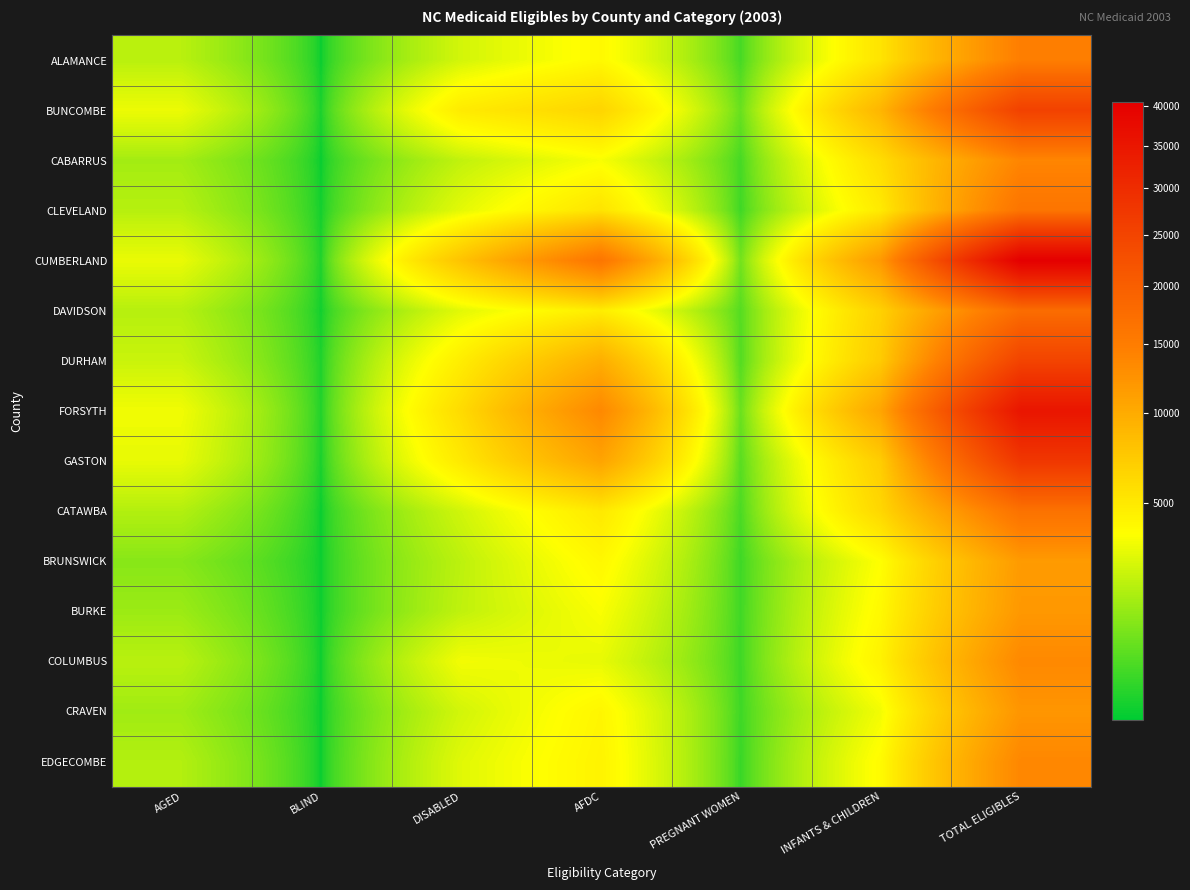

Rank the series by their maximum value, from highest to lowest.

CUMBERLAND, FORSYTH, GASTON, BUNCOMBE, DURHAM, DAVIDSON, CATAWBA, CLEVELAND, ALAMANCE, CABARRUS, EDGECOMBE, COLUMBUS, CRAVEN, BURKE, BRUNSWICK